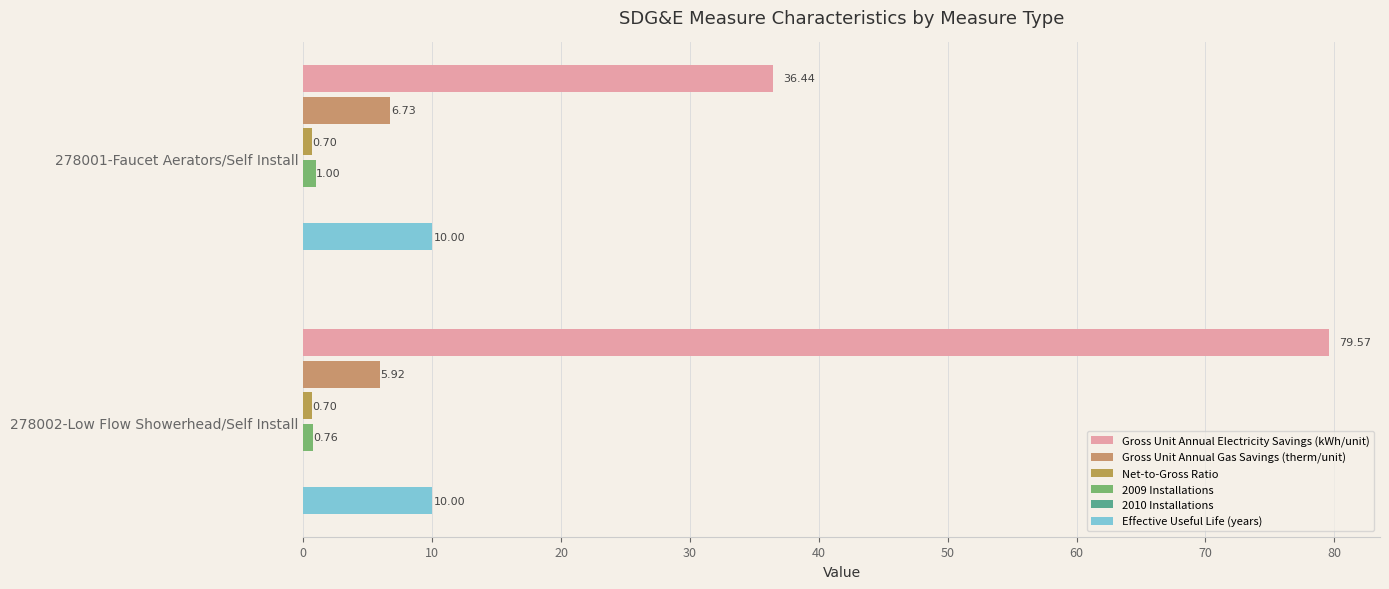

What is the maximum value shown in the chart?

79.6